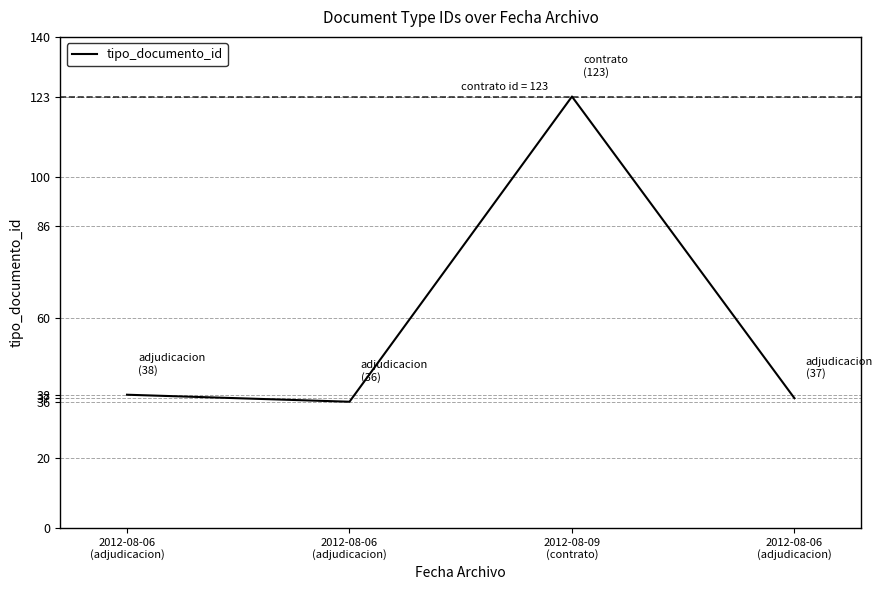

What is the maximum value shown in the chart?

123